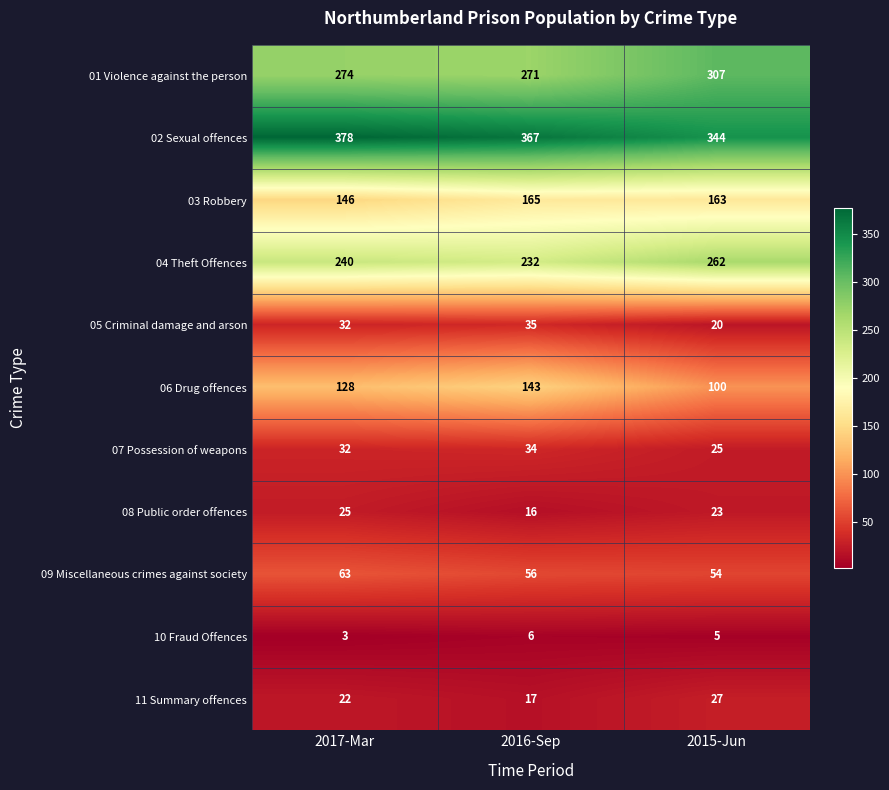

What is the minimum value shown in the chart?

3